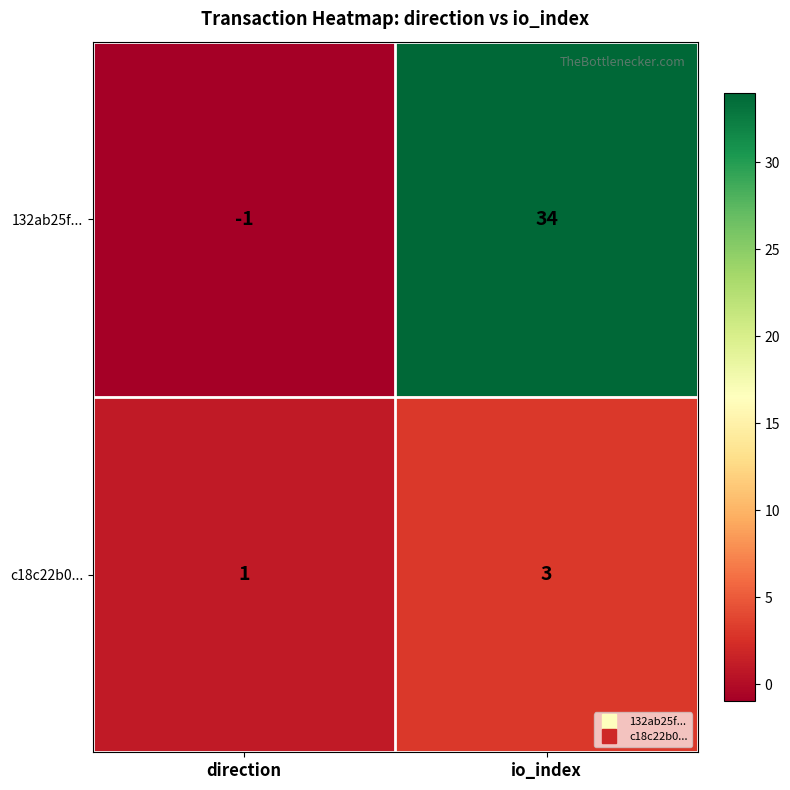

Rank the series at direction from lowest to highest value.

132ab25f..., c18c22b0...